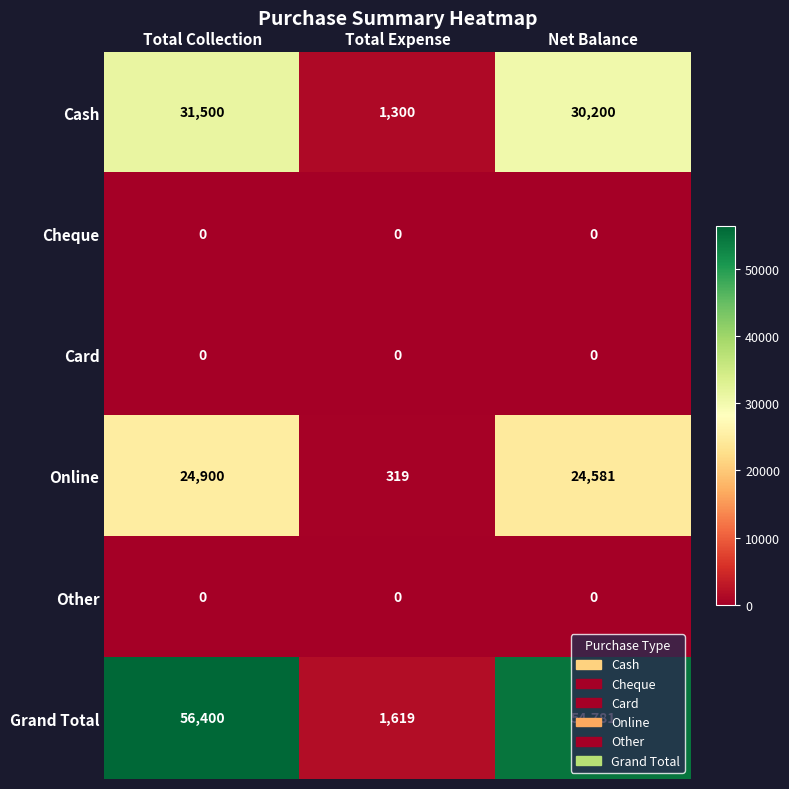

Between Total Collection and Total Expense, which series saw the biggest shift?

Grand Total